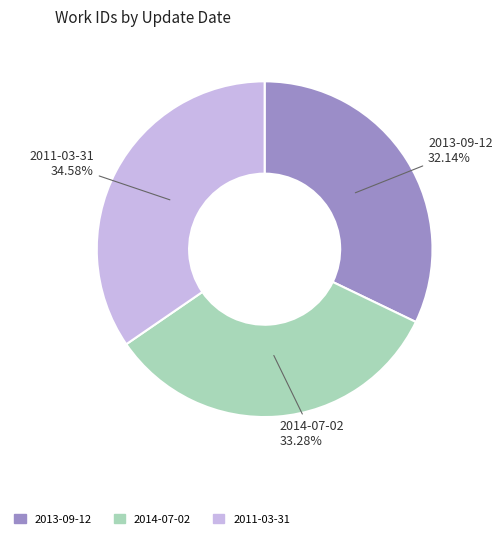

How much of the chart is everything except 2014-07-02?

66.7%